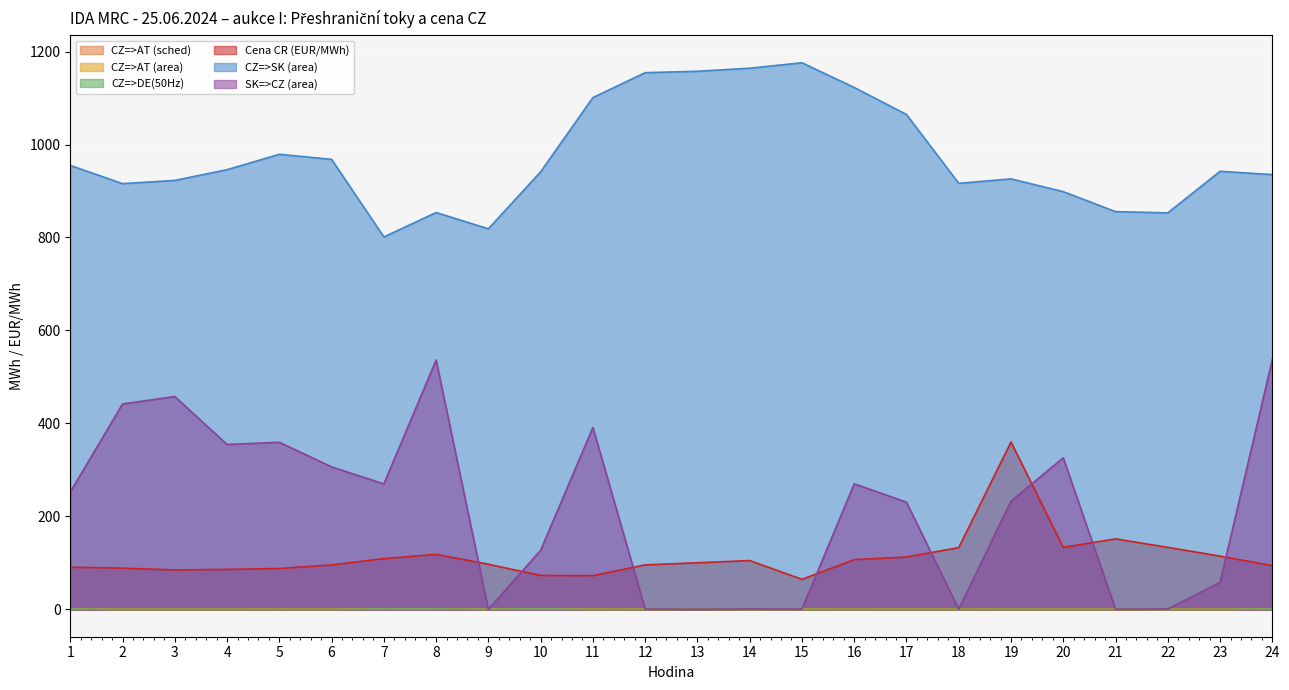

How many data points does each series have?

24